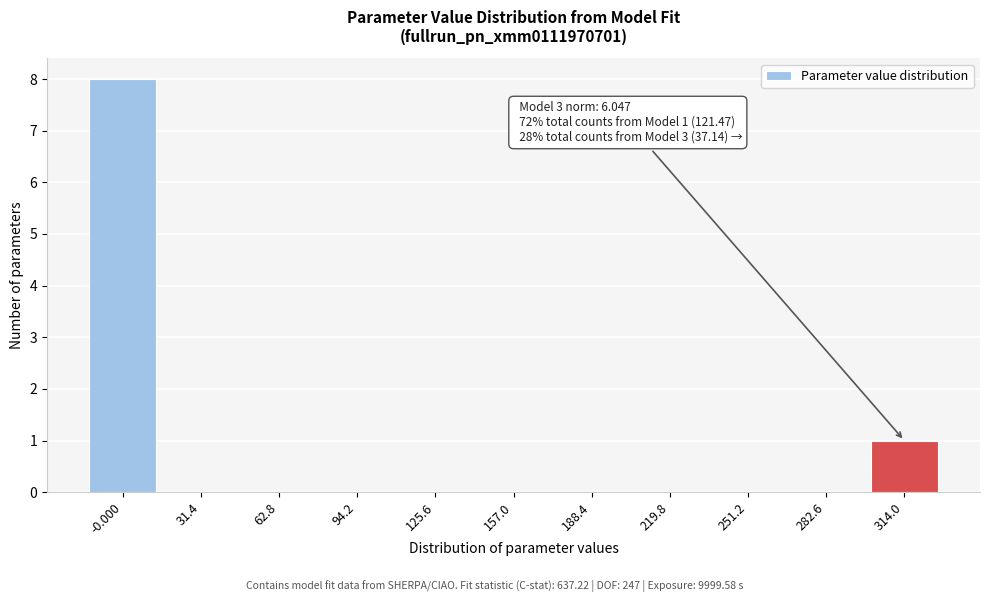

Reading right to left, list all the values displayed in this chart.

314.0=1	282.6=0	251.2=0	219.8=0	188.4=0	157.0=0	125.6=0	94.2=0	62.8=0	31.4=0	-0.000=8